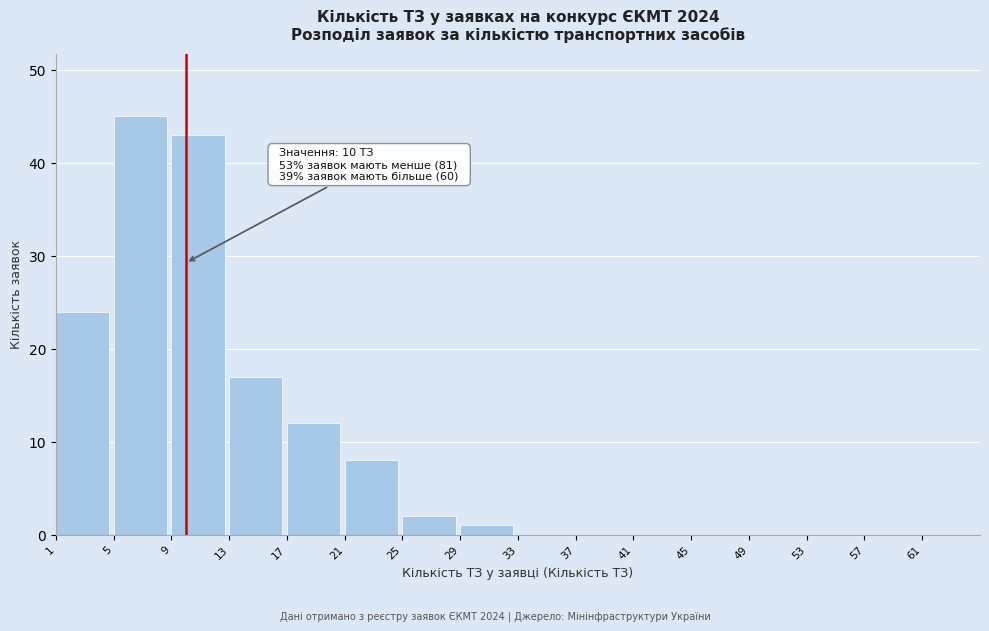

Which range on the x-axis has the tallest bar?

5 to 9